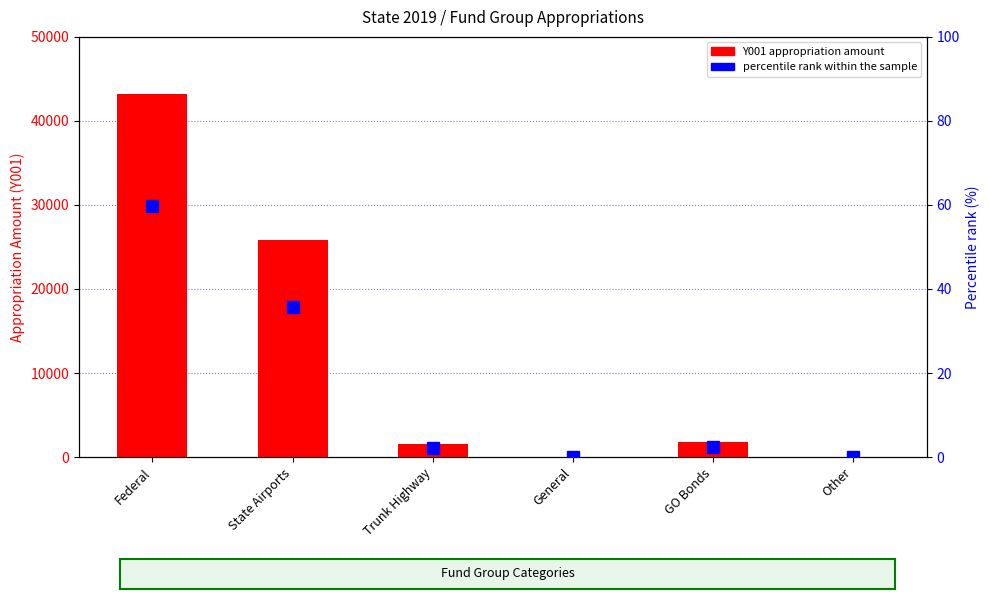

Reading right to left, what are all the values shown in this chart?

Y001 (appropriation amount): 0.0	1750.7	0.0	1609.2	25825.5	43256.5
percentile rank within the sample: 0.0	2.4	0.0	2.2	35.6	59.7